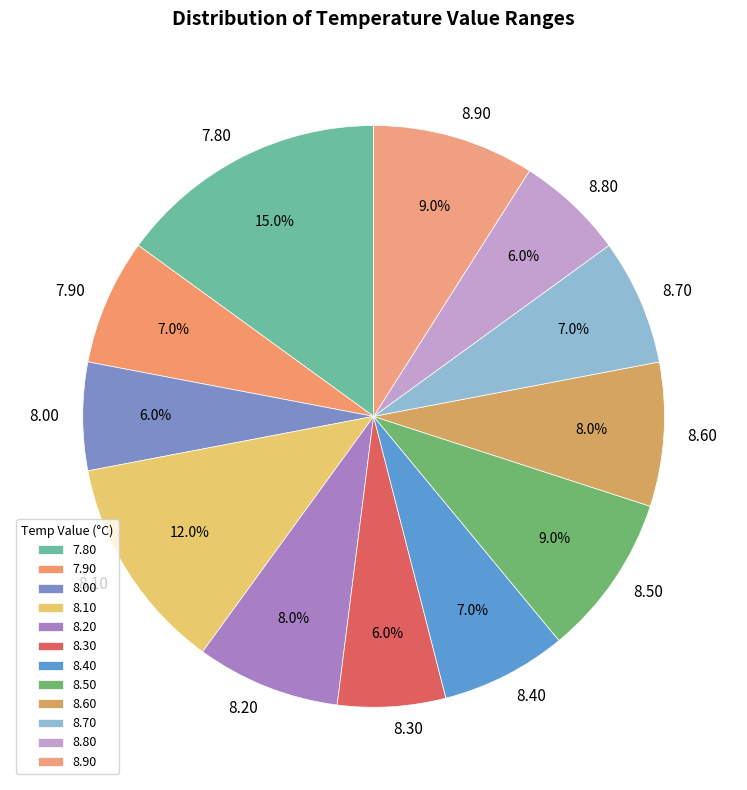

Is there any slice that represents more than half of the pie?

No